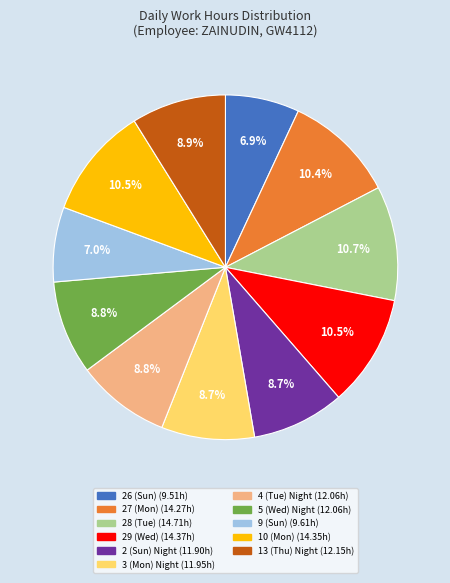

Which has a higher value, 5 (Wed) Night or 10 (Mon)?

10 (Mon)